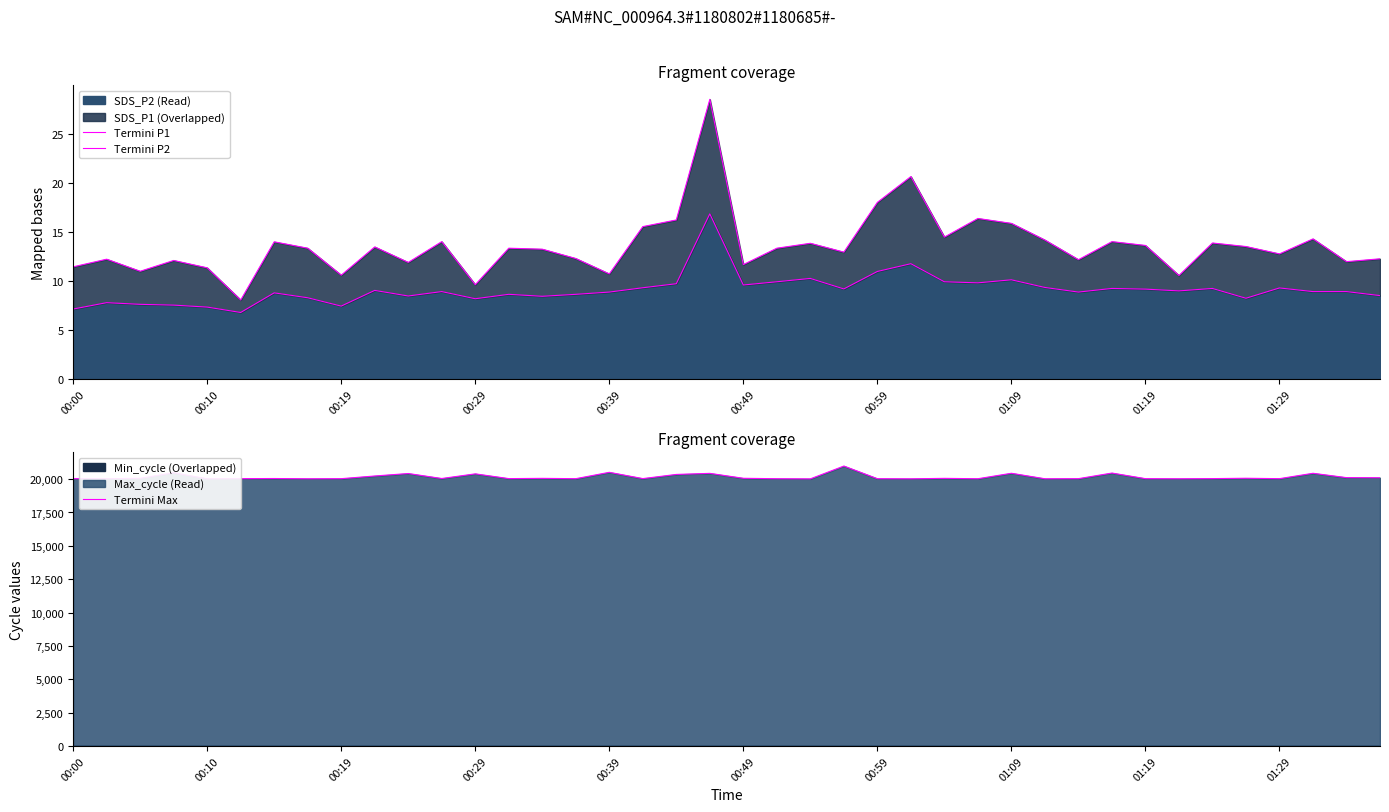

True or false: Termini Max and Termini P1 cross at least once.

False